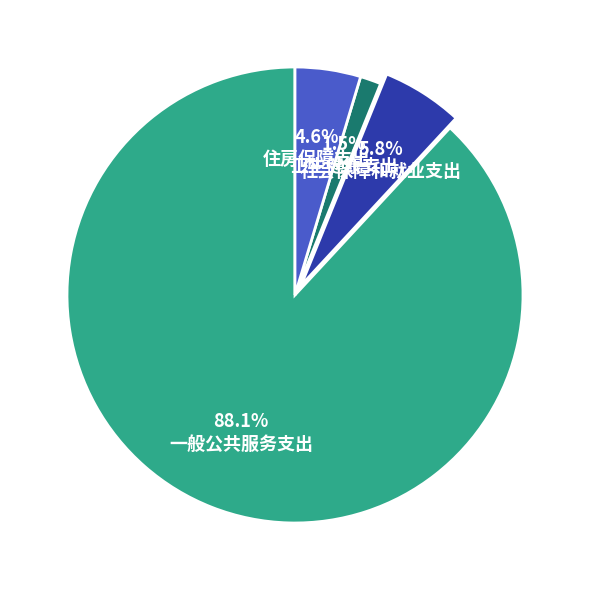

Is it true that 住房保障支出 is 5% of the pie?

True